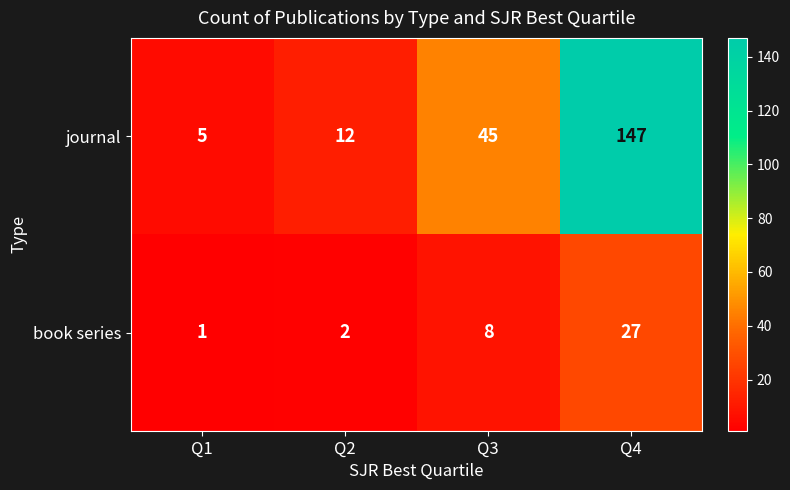

True or false: book series has a value of 1 at Q1.

True